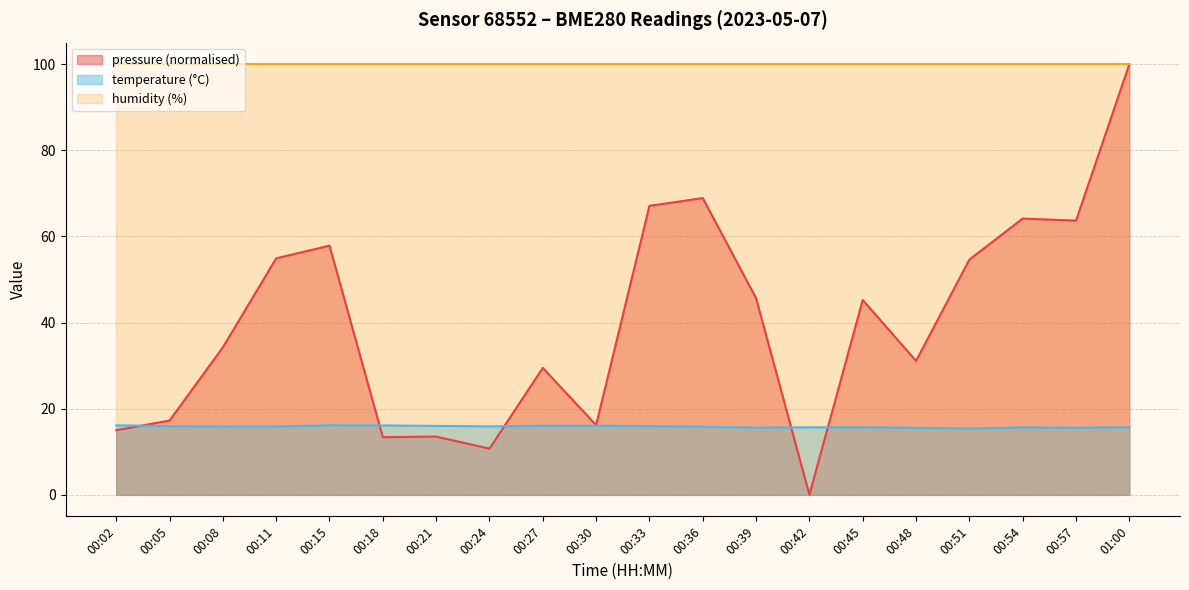

What is the label of the 2nd point from the right?

00:57